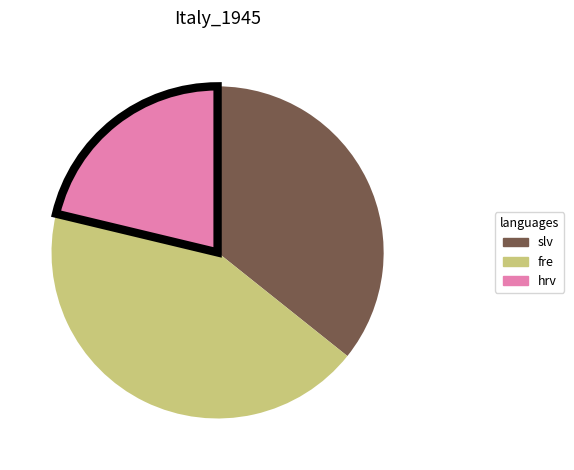

Is there a majority slice in this chart?

No